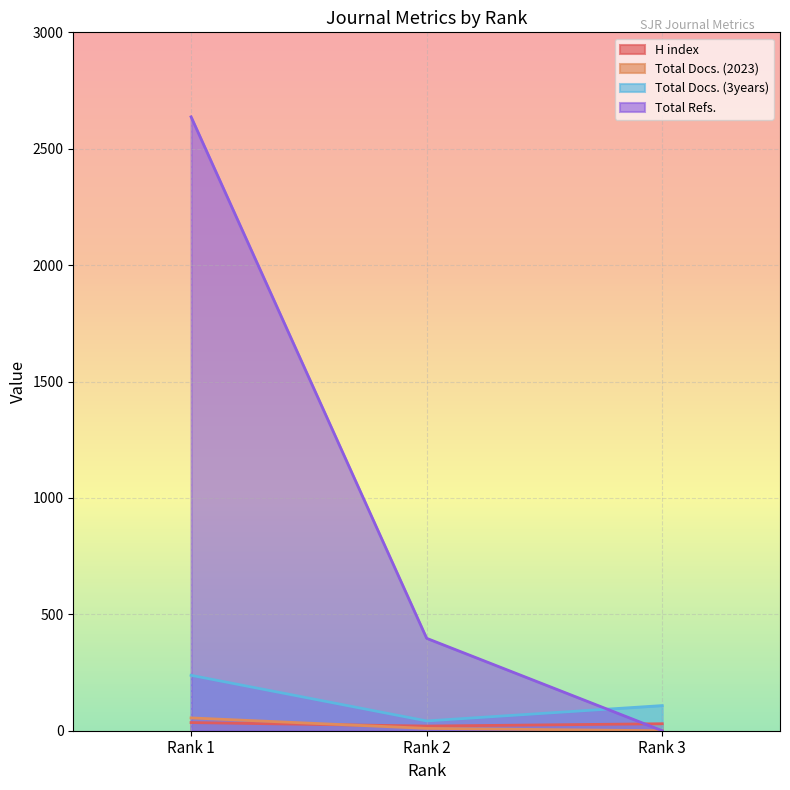

The value of H index at Rank 2 is 20. True or false?

True